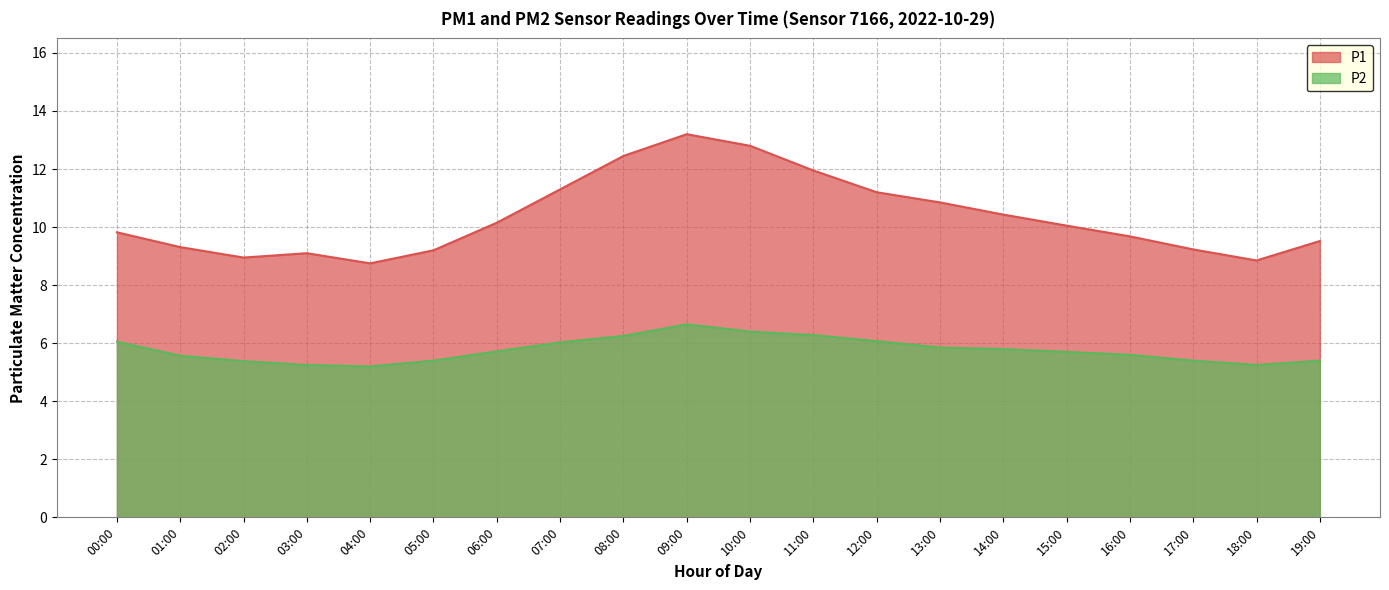

What is the smallest value displayed?

5.2